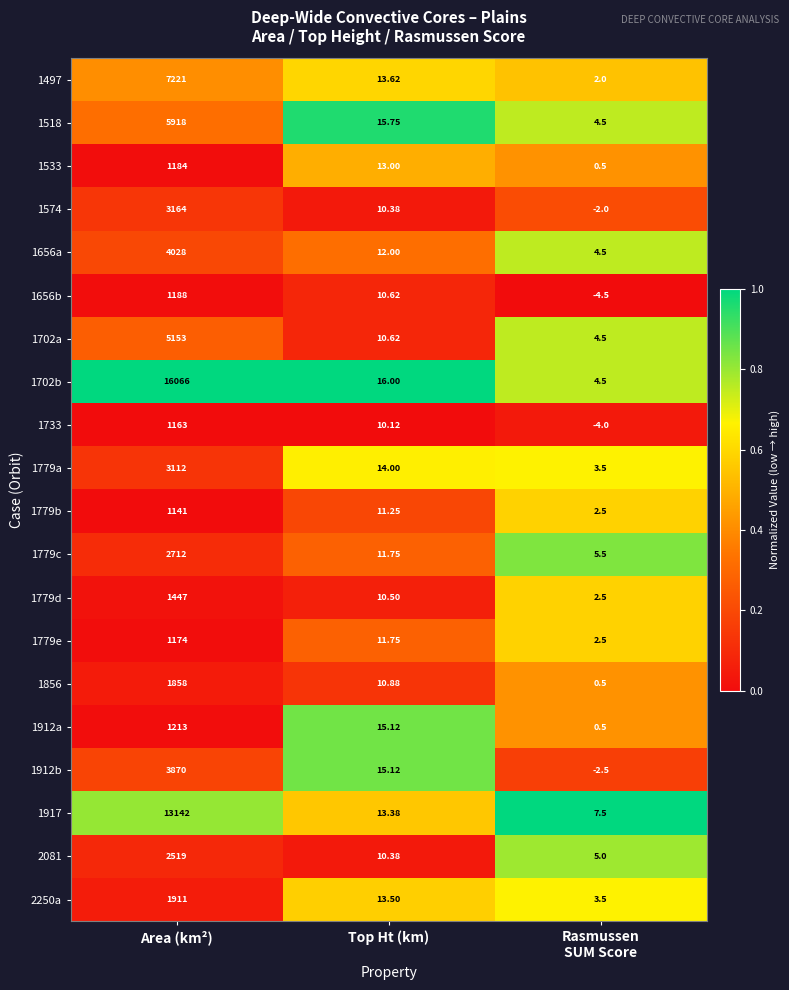

Rank the series by their maximum value, from highest to lowest.

1702b, 1917, 1497, 1518, 1702a, 1656a, 1912b, 1574, 1779a, 1779c, 2081, 2250a, 1856, 1779d, 1912a, 1656b, 1533, 1779e, 1733, 1779b